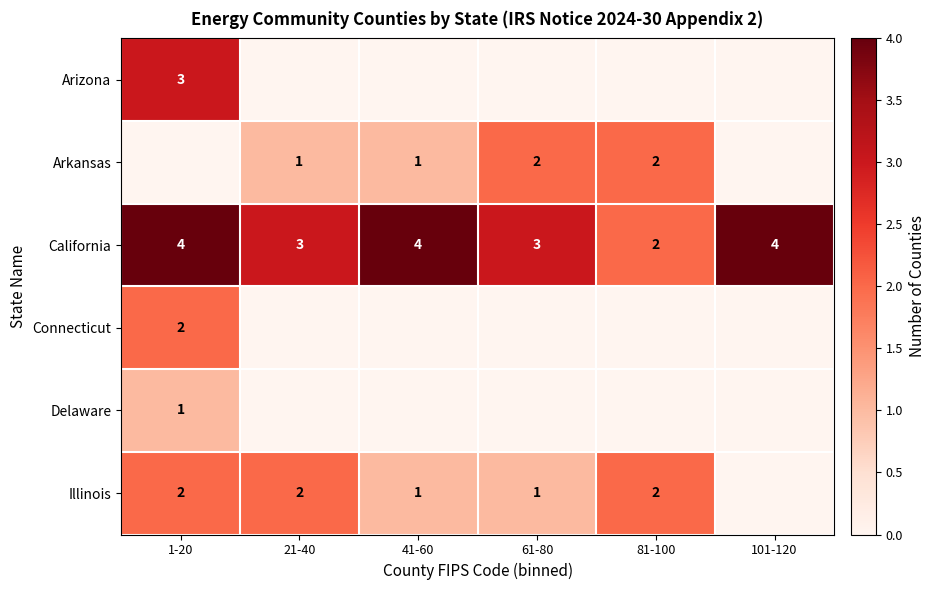

Between 61-80 and 41-60, which is larger?

61-80